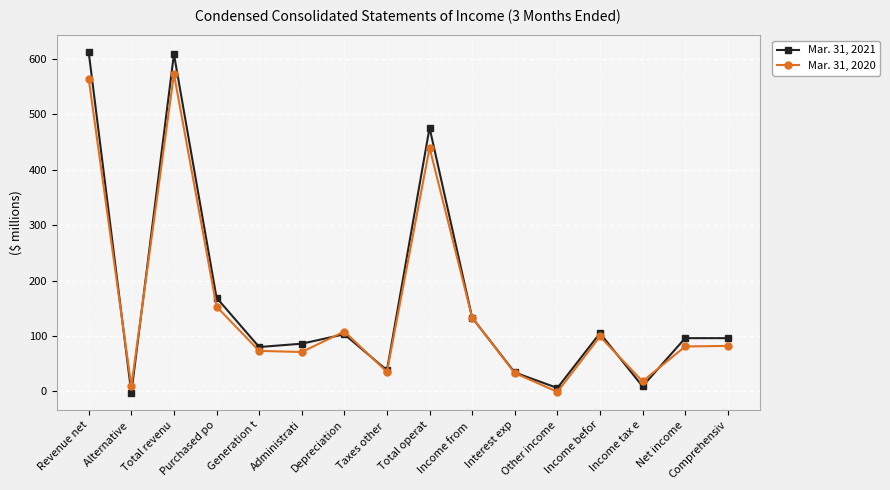

Which series ends up on top after the final intersection of Mar. 31, 2021 and Mar. 31, 2020?

Mar. 31, 2021